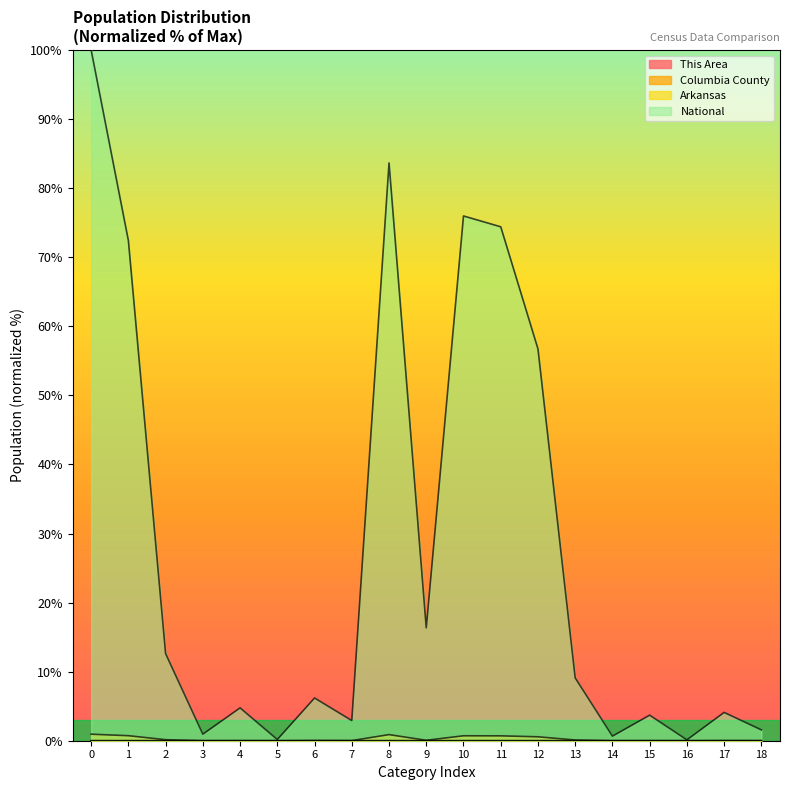

How many lines are shown in the chart?

4